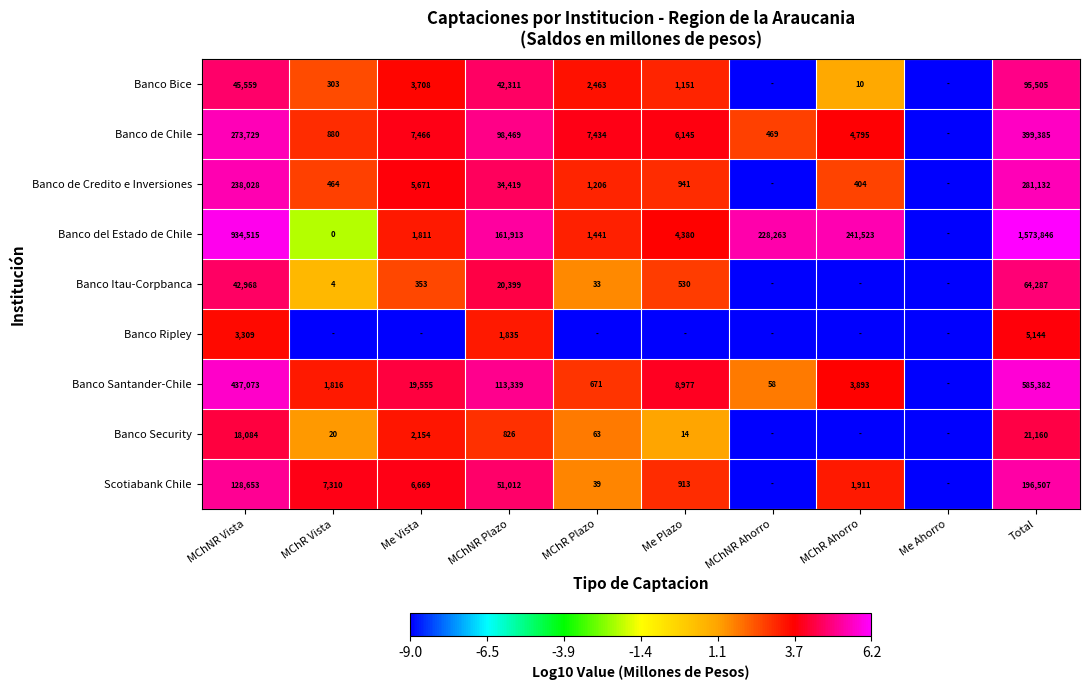

What is the sum of the Banco Security values at Total and MChNR Plazo?

21986